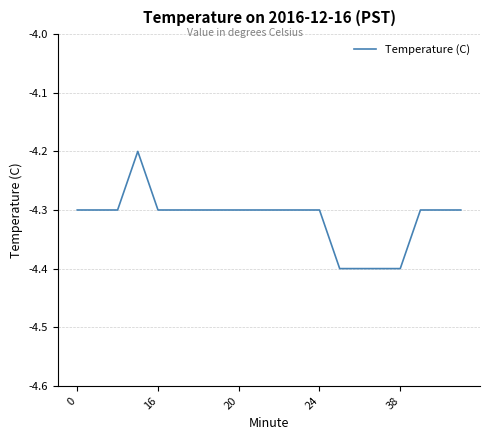

True or false: there are more than 0 points higher than both neighbors.

True